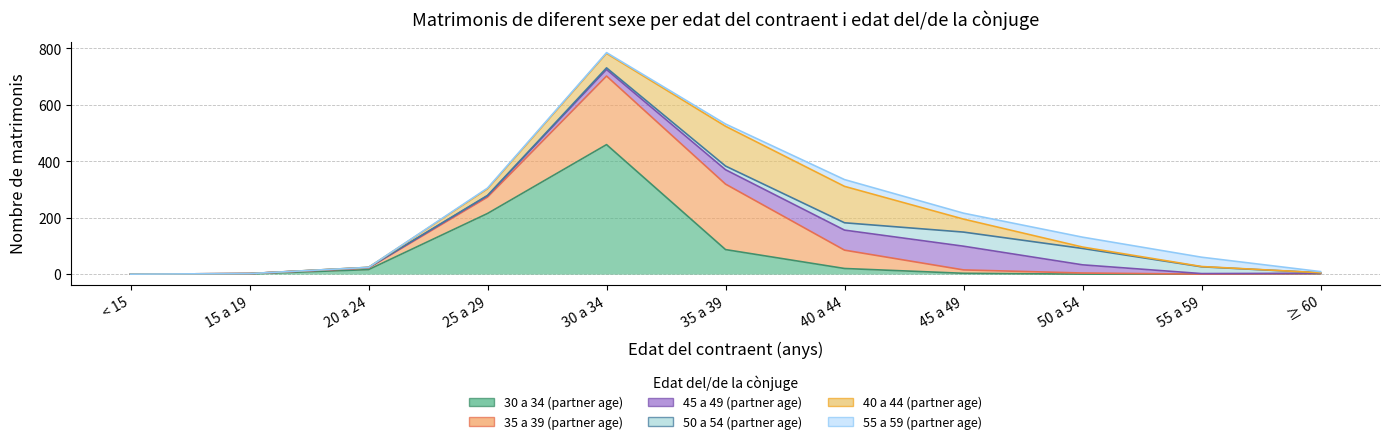

At which label is 35 a 39 (partner age) closest to 121?

40 a 44